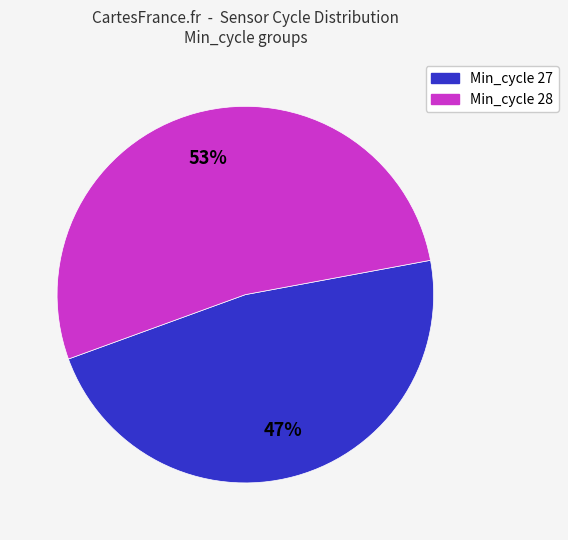

How many slices are in this pie chart?

2